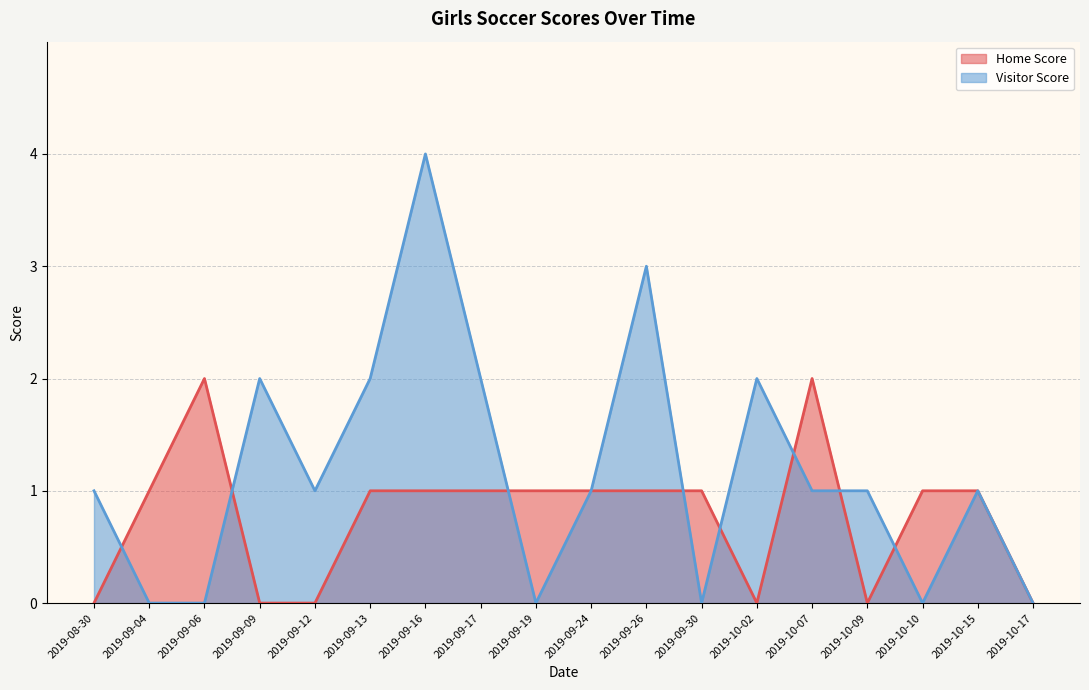

Reading right to left, what are all the values shown in this chart?

Home Score: 2019-08-30=0	2019-09-04=1	2019-09-06=2	2019-09-09=0	2019-09-12=0	2019-09-13=1	2019-09-16=1	2019-09-17=1	2019-09-19=1	2019-09-24=1	2019-09-26=1	2019-09-30=1	2019-10-02=0	2019-10-07=2	2019-10-09=0	2019-10-10=1	2019-10-15=1	2019-10-17=0
Visitor Score: 2019-08-30=1	2019-09-04=0	2019-09-06=0	2019-09-09=2	2019-09-12=1	2019-09-13=2	2019-09-16=4	2019-09-17=2	2019-09-19=0	2019-09-24=1	2019-09-26=3	2019-09-30=0	2019-10-02=2	2019-10-07=1	2019-10-09=1	2019-10-10=0	2019-10-15=1	2019-10-17=0